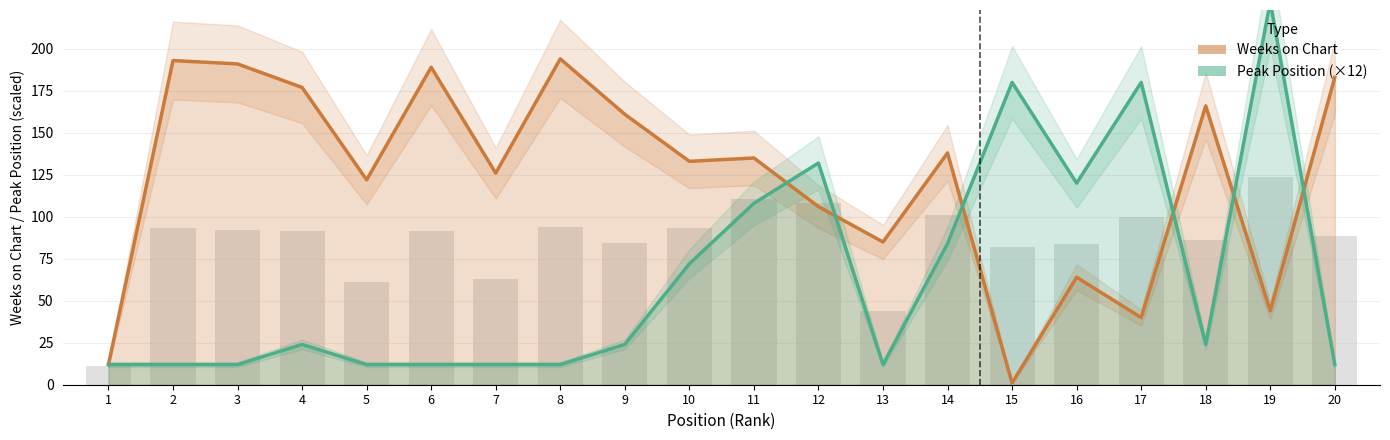

Is it true that Weeks on Chart equals 106 at 12?

True